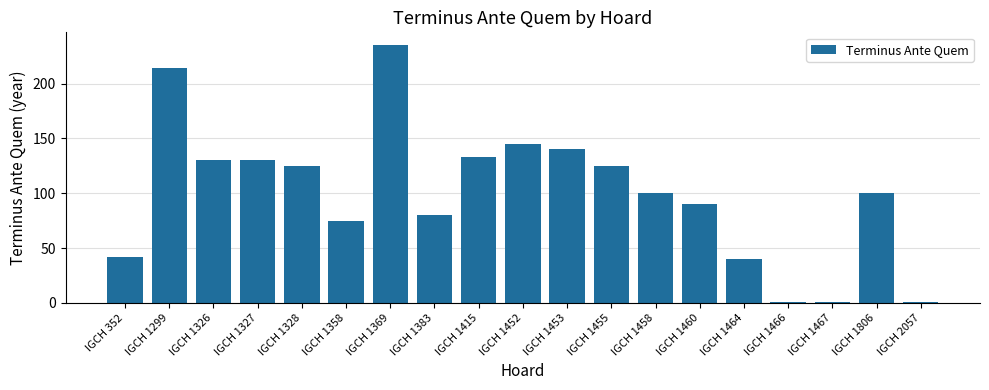

What is the value of the 6th bar from the left?

75